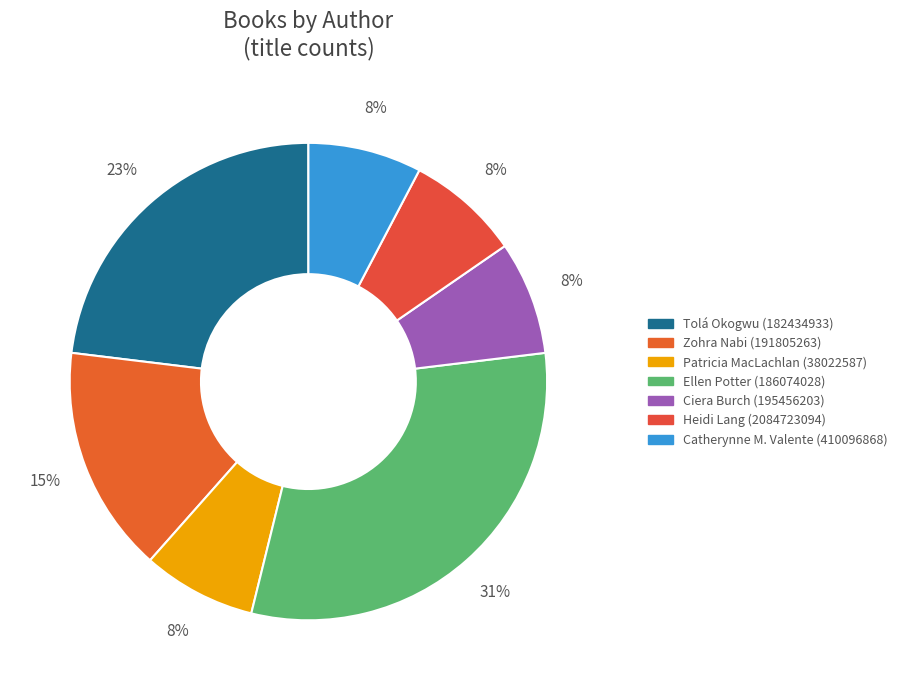

To the nearest percent, what is the average slice percentage?

14%